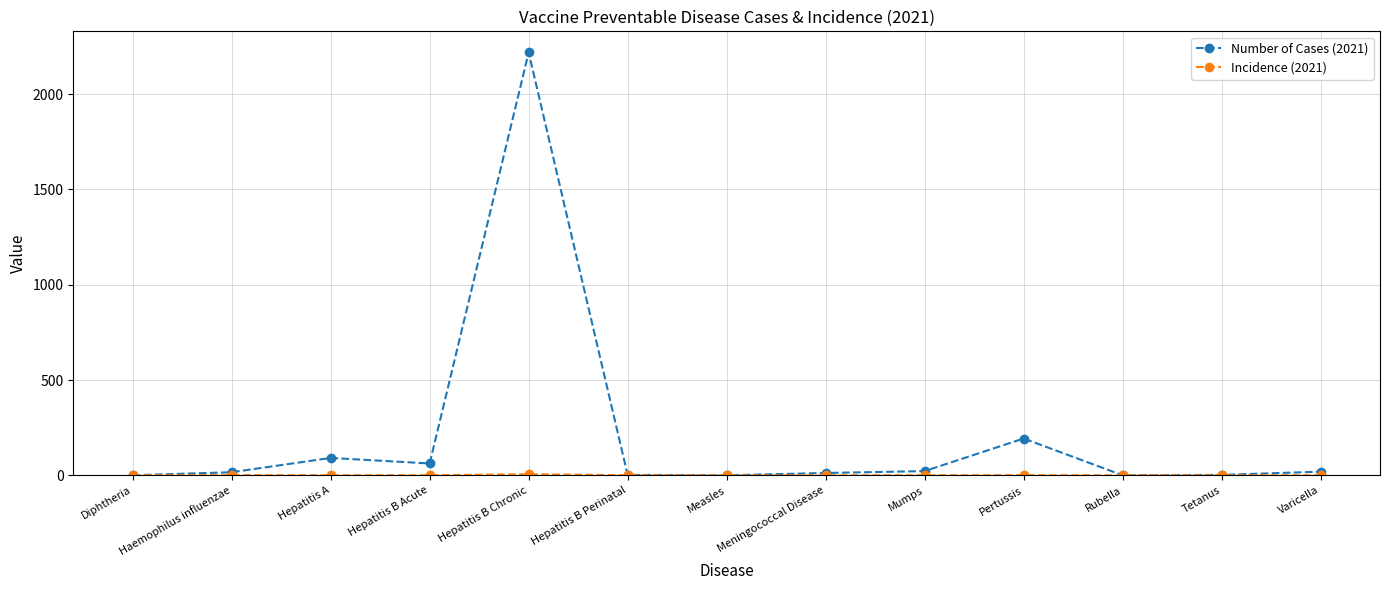

Which series has the largest total across all categories?

Number of Cases (2021)